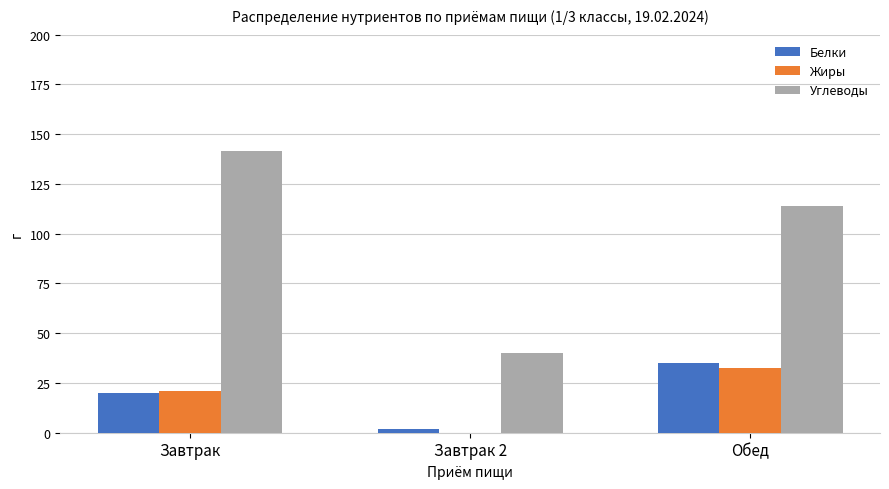

Which series changed the most between Завтрак and Обед?

Углеводы